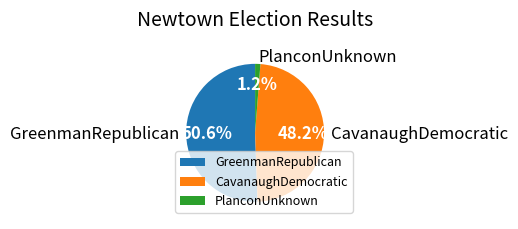

To the nearest percent, what percentage of the pie is GreenmanRepublican?

51%